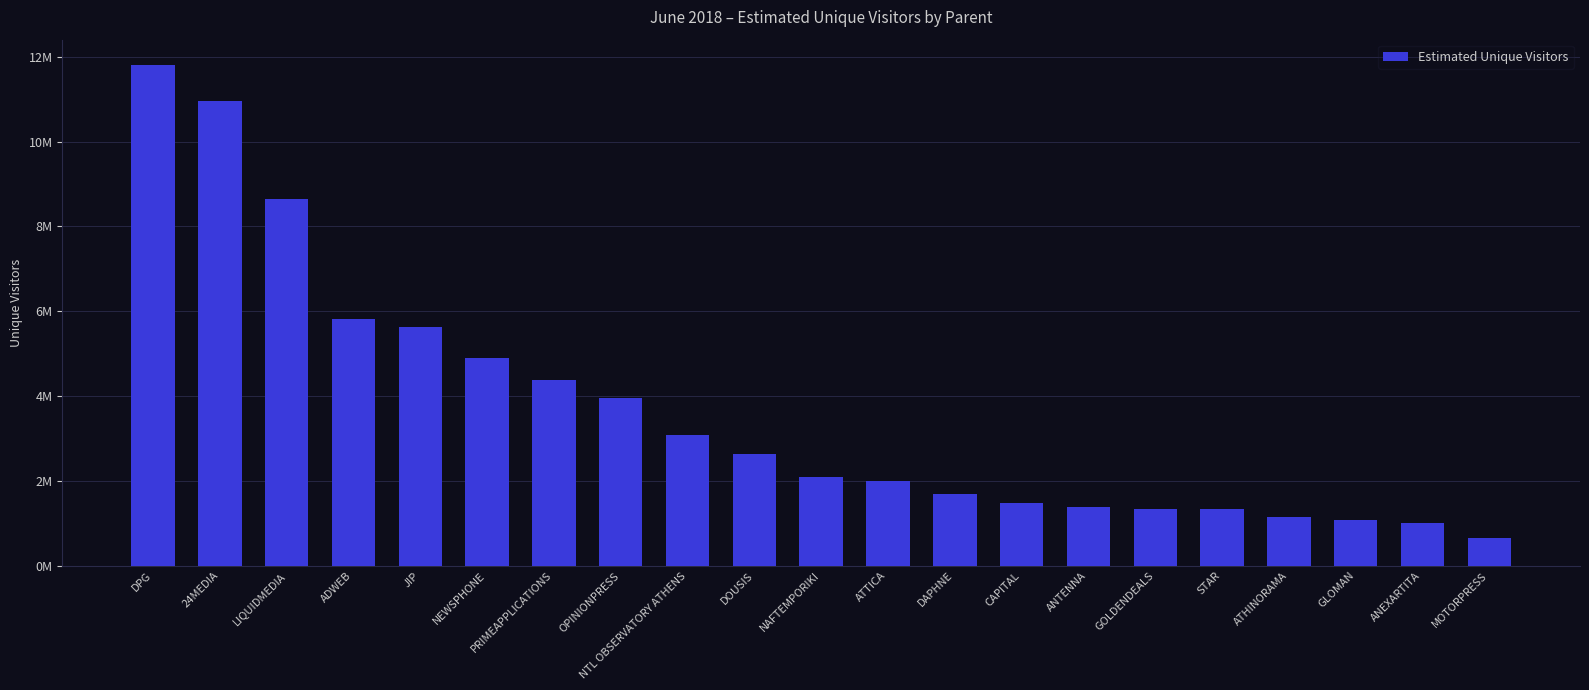

What is the change in value from JIP to STAR?

-4307559